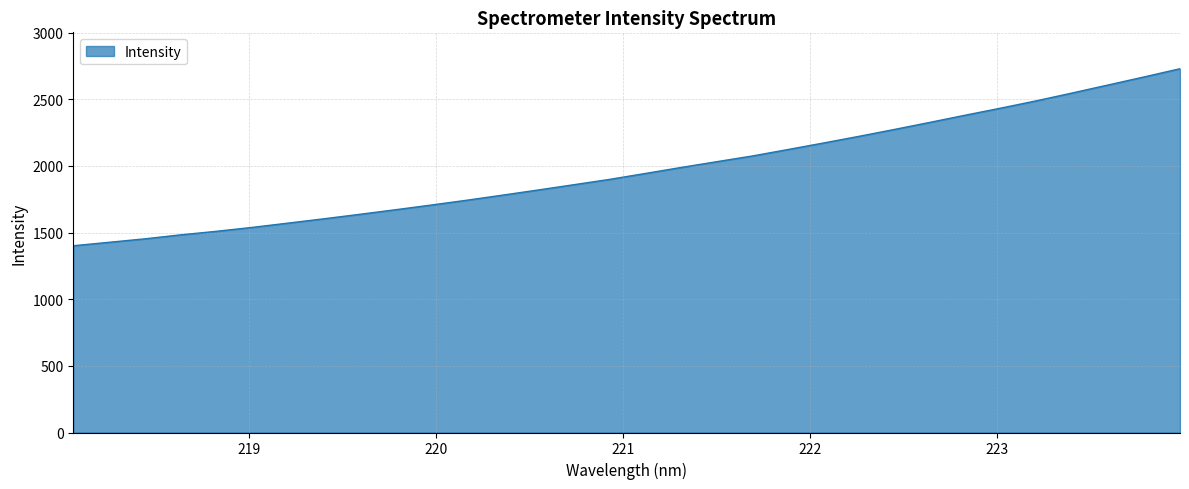

What is the difference between the maximum and minimum values?

1328.3